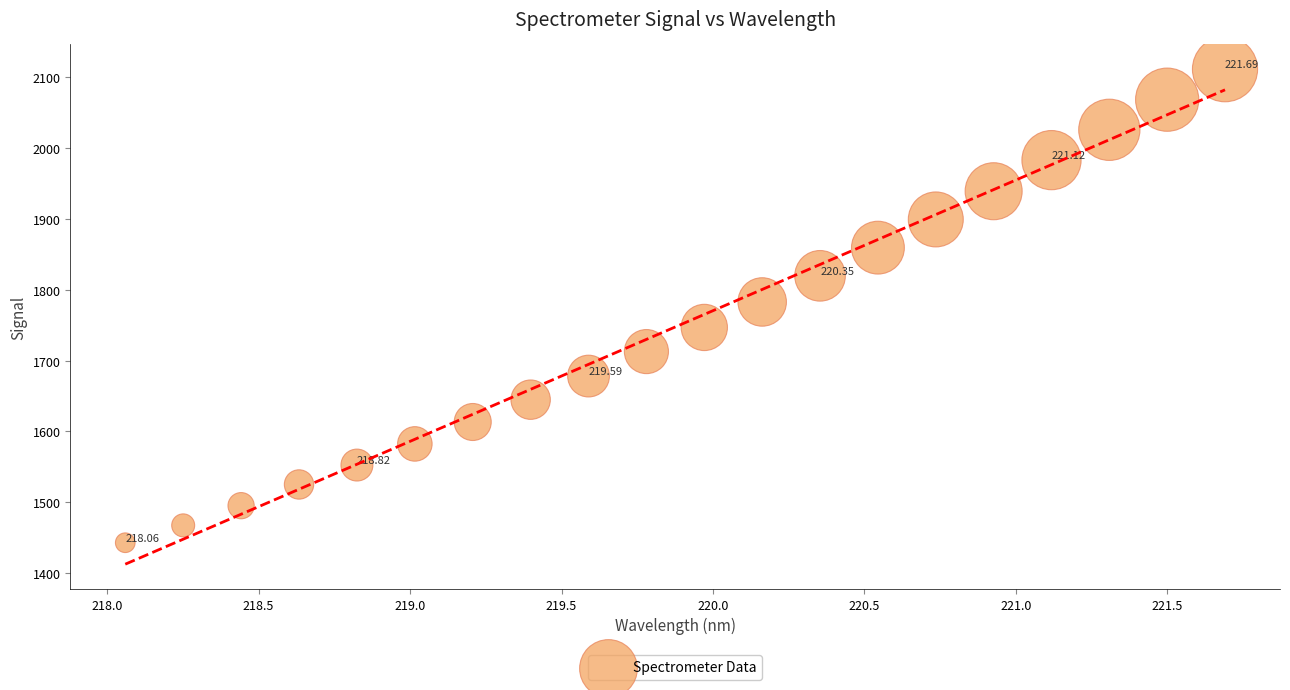

What is the range of Y values (max minus min)?

669.0